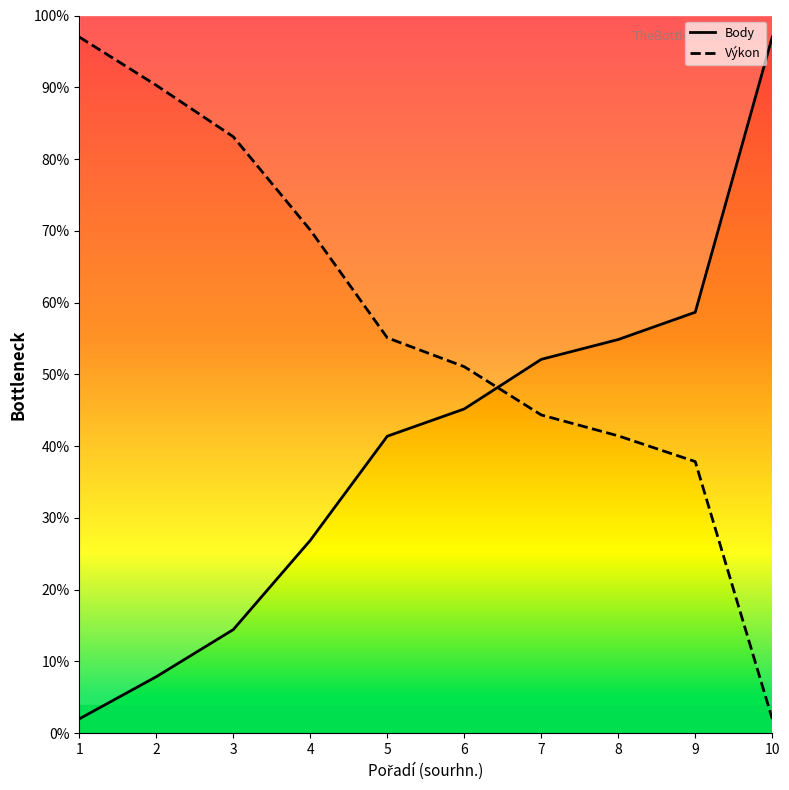

Between 3 and 7, which series saw the biggest shift?

Výkon